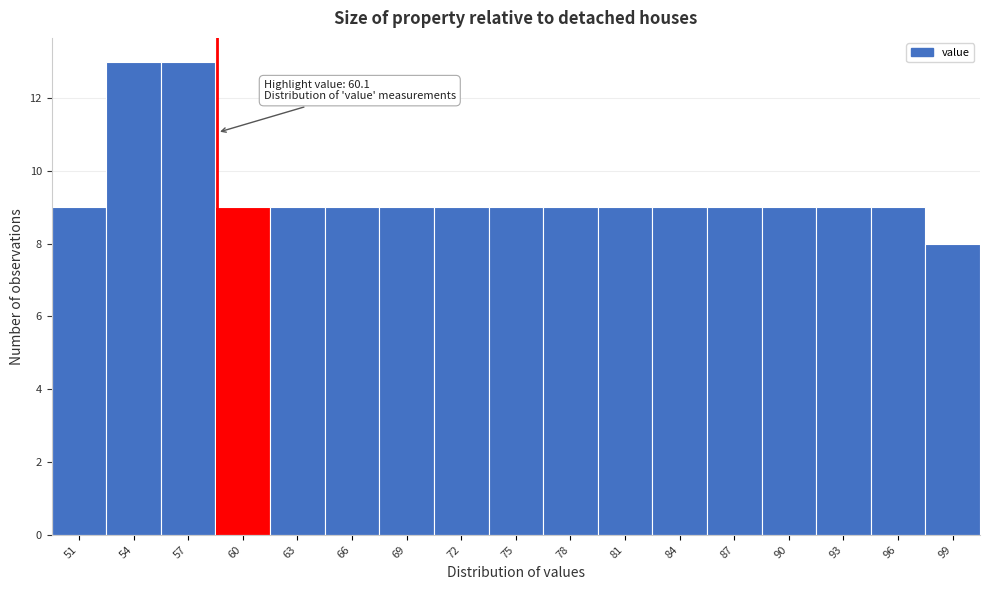

Reading left to right, list all the values displayed in this chart.

51=9	54=13	57=13	60=9	63=9	66=9	69=9	72=9	75=9	78=9	81=9	84=9	87=9	90=9	93=9	96=9	99=8